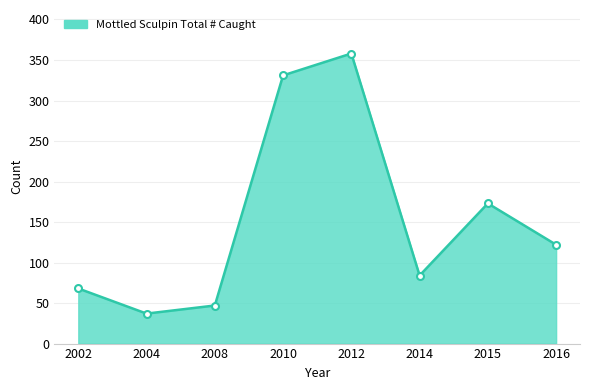

Rank the categories by value from lowest to highest.

2004, 2008, 2002, 2014, 2016, 2015, 2010, 2012